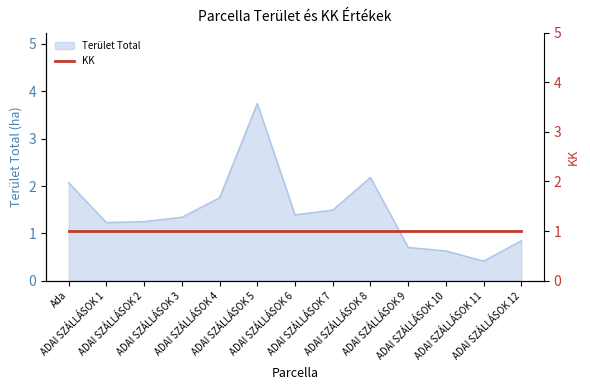

True or false: the data shows 3.7 at ADAI SZÁLLÁSOK 5.

True